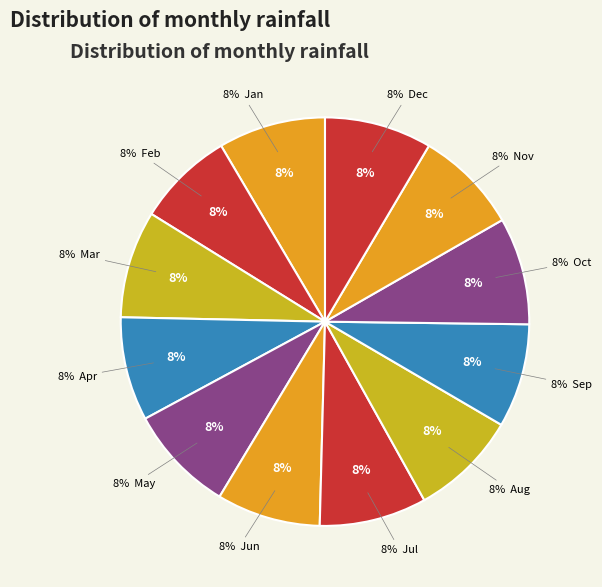

To the nearest percent, what percentage of the pie is Dec?

8%